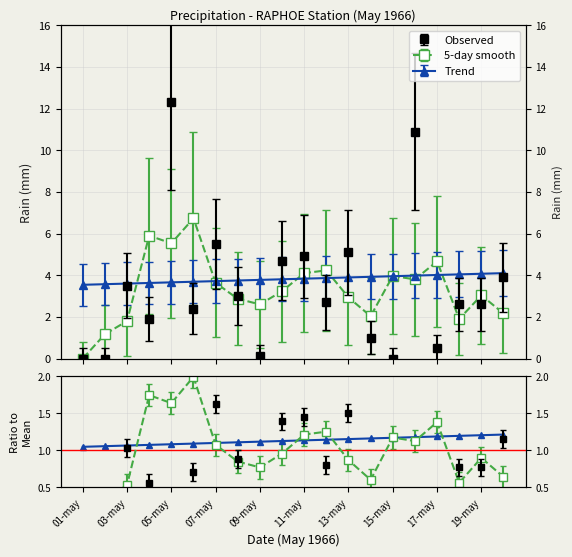

The chart shows a value of 0.5 at 03-may. True or false?

False